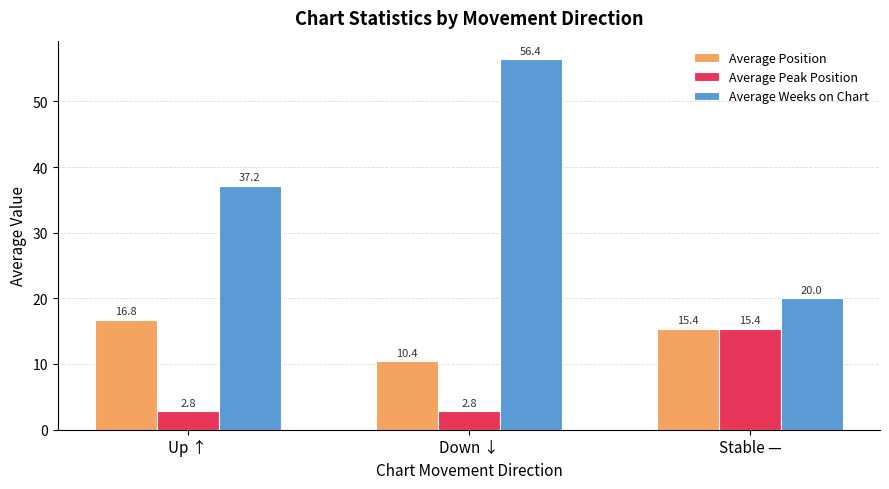

Reading left to right, transcribe all the data shown in this chart.

Average Position: 16.8	10.4	15.4
Average Peak Position: 2.8	2.8	15.4
Average Weeks on Chart: 37.2	56.4	20.0